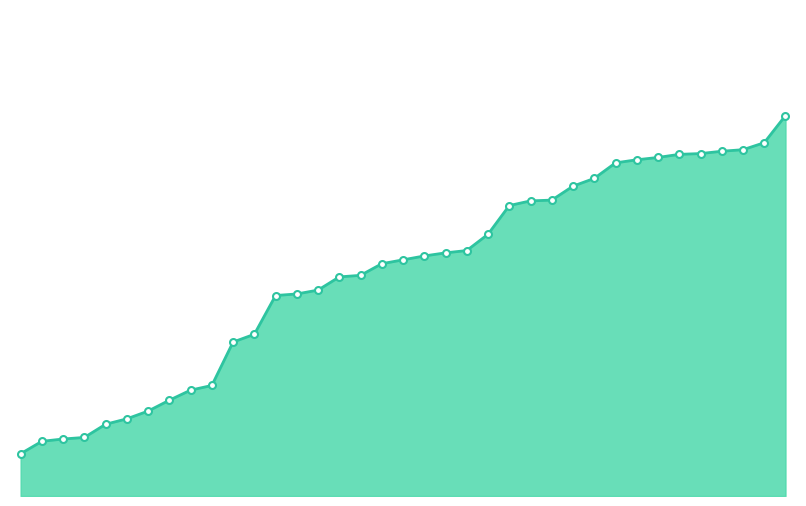

At which label is the value closest to 50?

15